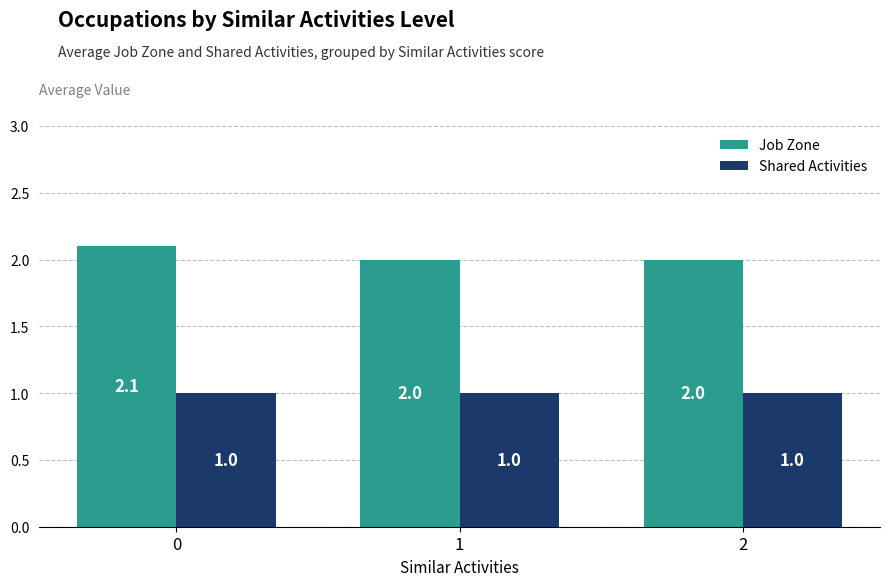

The value of Shared Activities at 1 is 0.6. True or false?

False